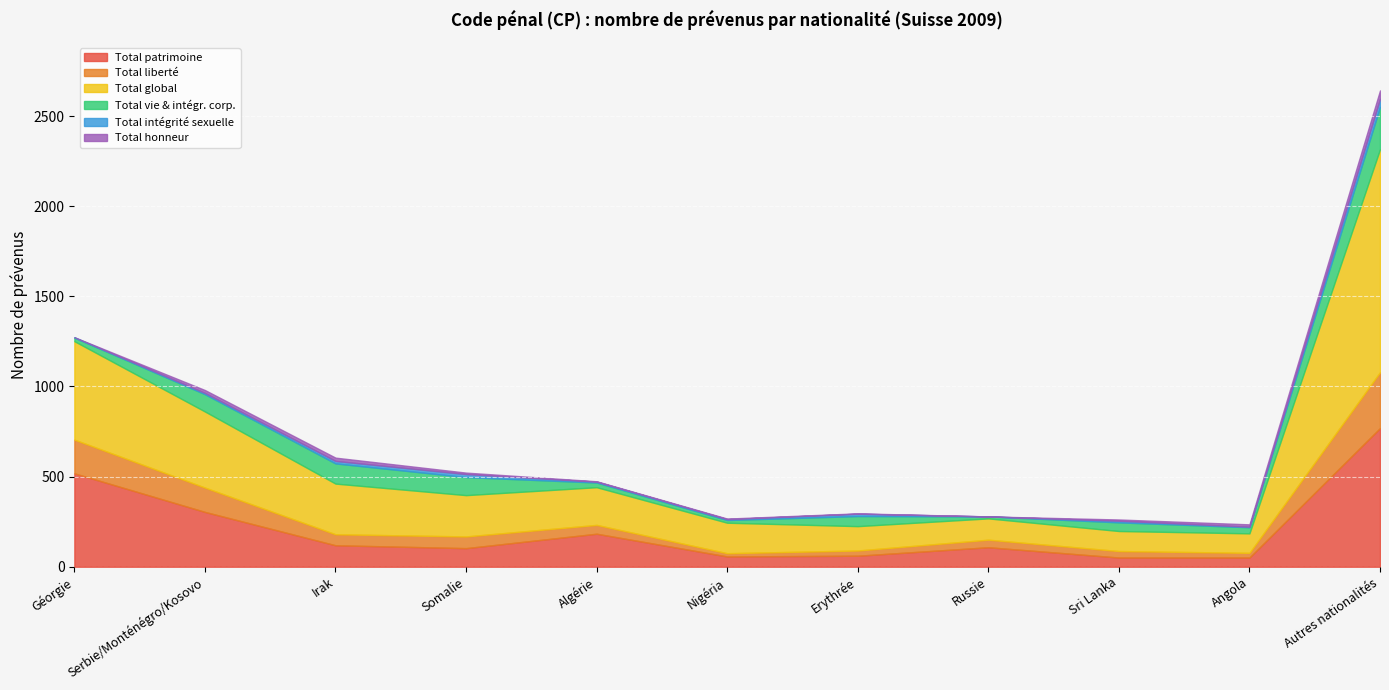

What is the sum of all Total liberté values?

958